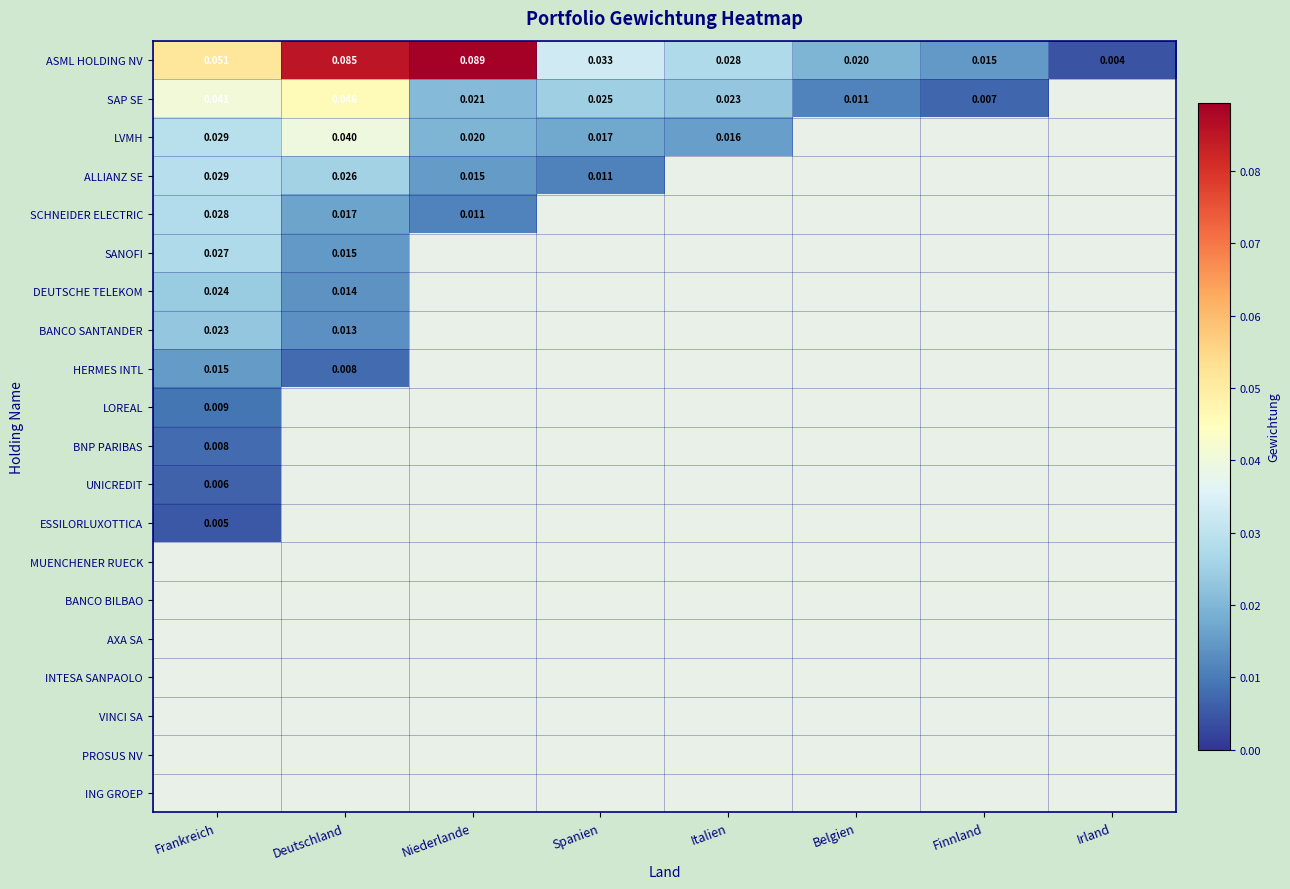

Rank the series at Belgien from lowest to highest value.

LVMH, ALLIANZ SE, SCHNEIDER ELECTRIC, SANOFI, DEUTSCHE TELEKOM, BANCO SANTANDER, HERMES INTL, LOREAL, BNP PARIBAS, UNICREDIT, ESSILORLUXOTTICA, MUENCHENER RUECK, BANCO BILBAO, AXA SA, INTESA SANPAOLO, VINCI SA, PROSUS NV, ING GROEP, SAP SE, ASML HOLDING NV